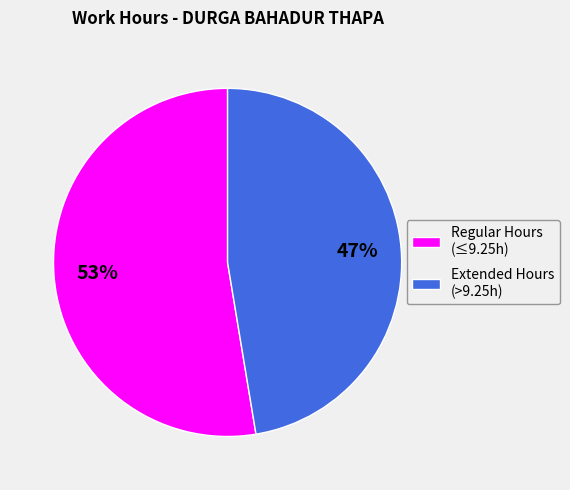

What is the ratio of the value at Extended Hours (>9.25h) to the value at Regular Hours (≤9.25h)?

0.9